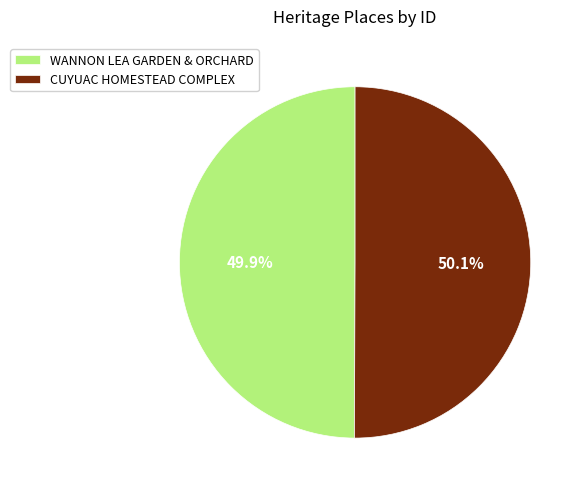

Count the number of slices in the pie.

2